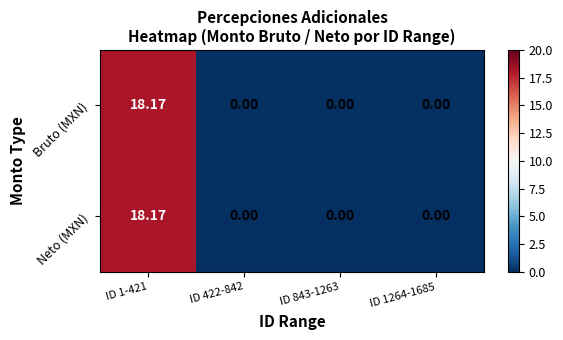

Which series has the largest range (max minus min)?

Bruto (MXN)